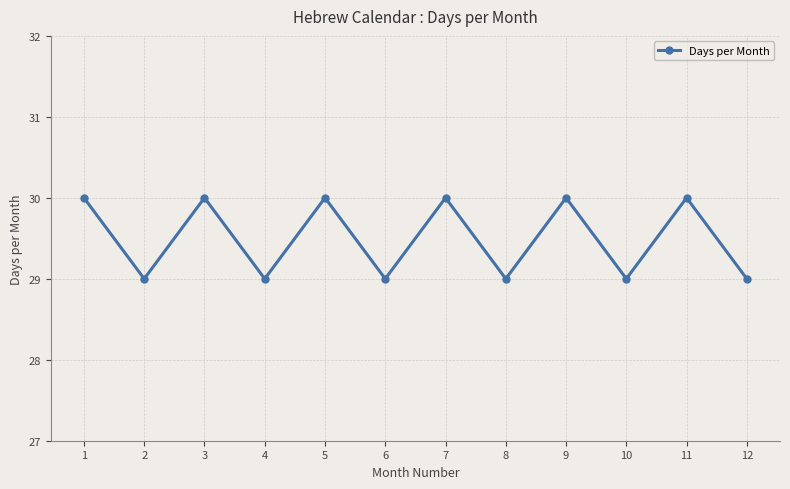

What is the average value?

30